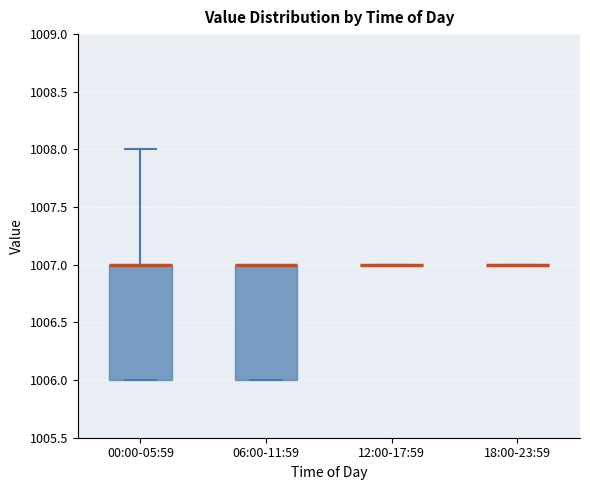

Reading left to right, transcribe this box plot: for each box, give where its median line is, the range the box spans, and where its two whiskers end, as read against the y-axis. The values are not printed on the chart, so give them approximately, as read against the axis.

00:00-05:59: median 1007 (drawn on the box's upper edge), box 1006 to 1007, whiskers 1006 to 1008
06:00-11:59: median 1007 (drawn on the box's upper edge), box 1006 to 1007, whiskers 1006 to 1007
12:00-17:59: box collapsed to a line at 1007, whiskers 1007 to 1007
18:00-23:59: box collapsed to a line at 1007, whiskers 1007 to 1007